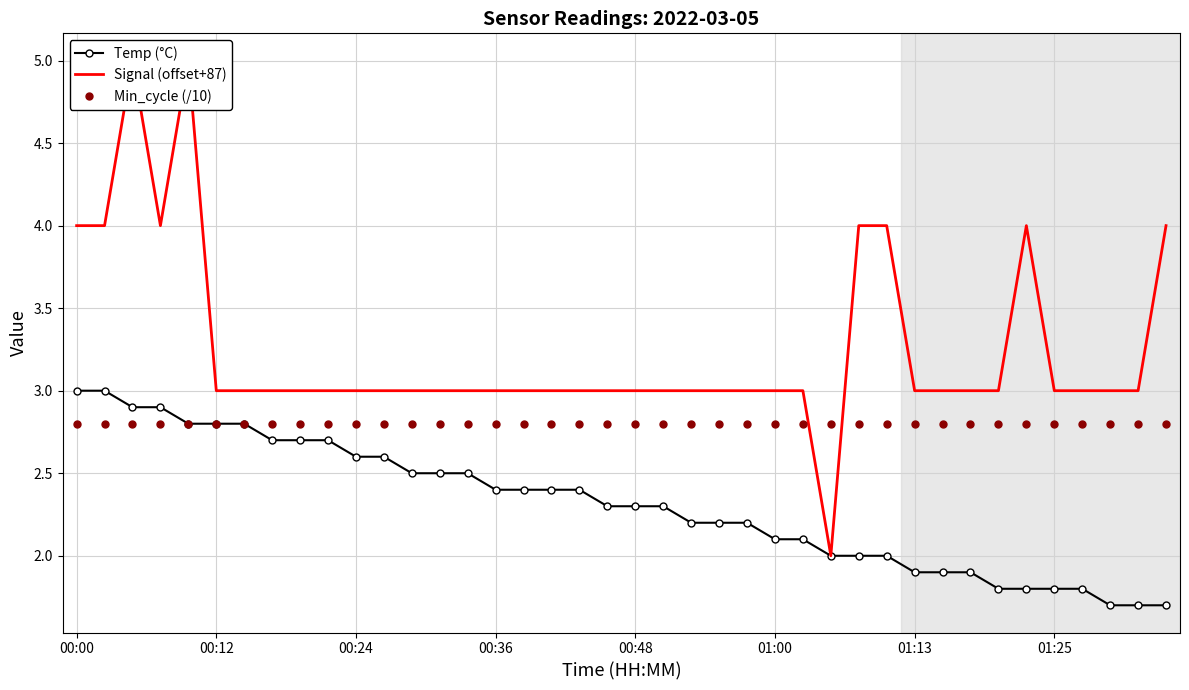

Between 37 and 39, which series saw the biggest shift?

Signal (offset+87)